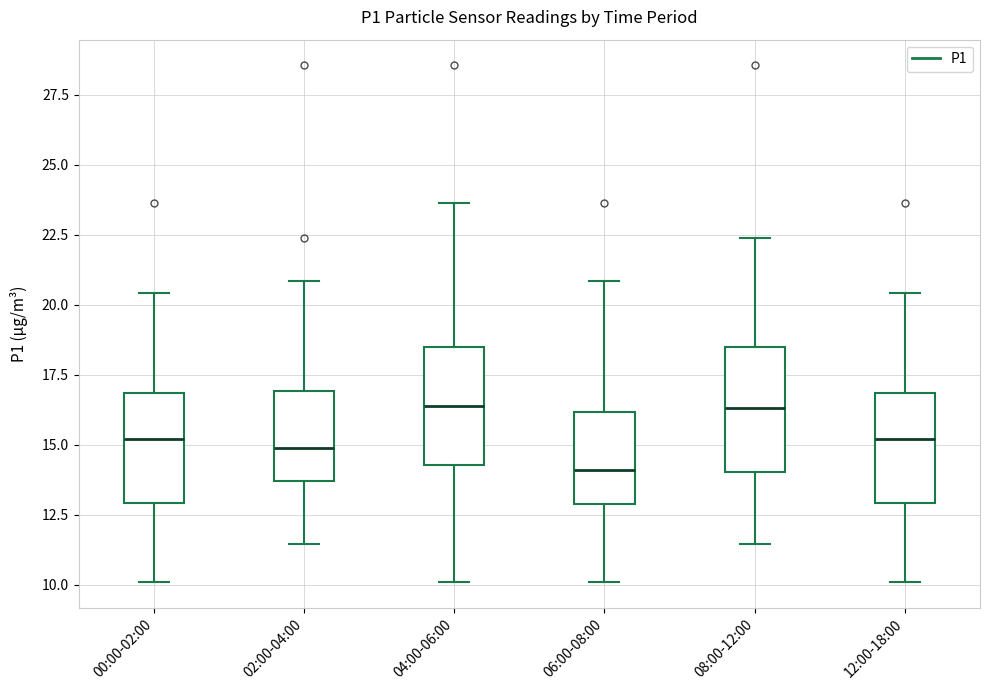

Where does the lower whisker of the box for 06:00-08:00 end on the y-axis? The values are not printed on the chart, so give them approximately, as read against the axis.

10.0